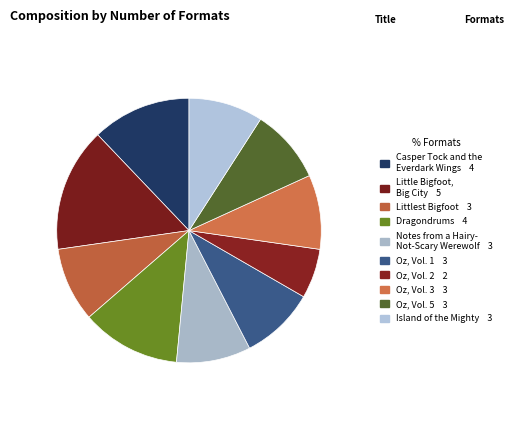

Is there any slice that represents more than half of the pie?

No